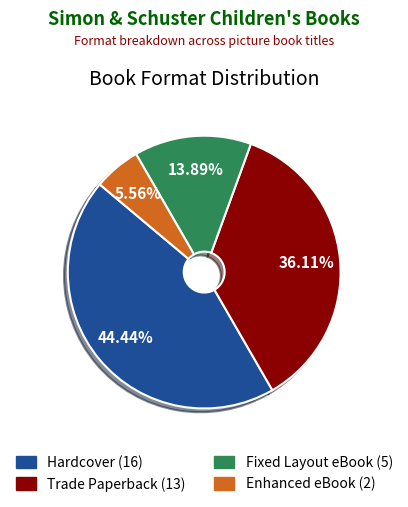

How many segments does this pie chart have?

4